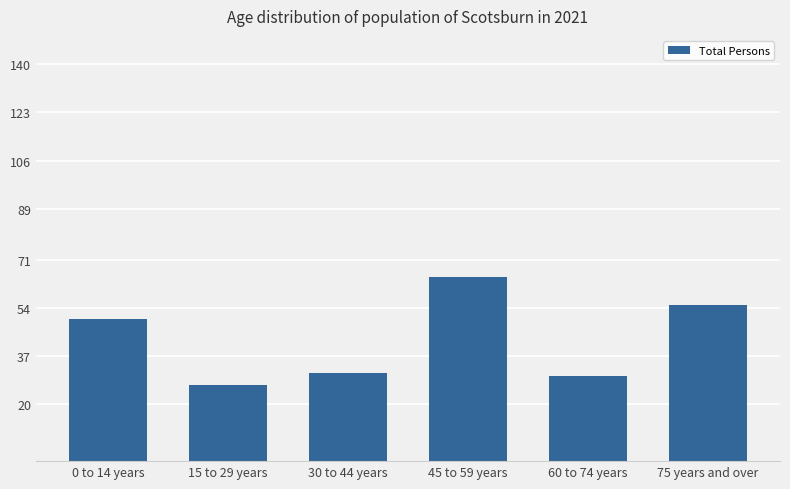

What value does the data have at 45 to 59 years?

65